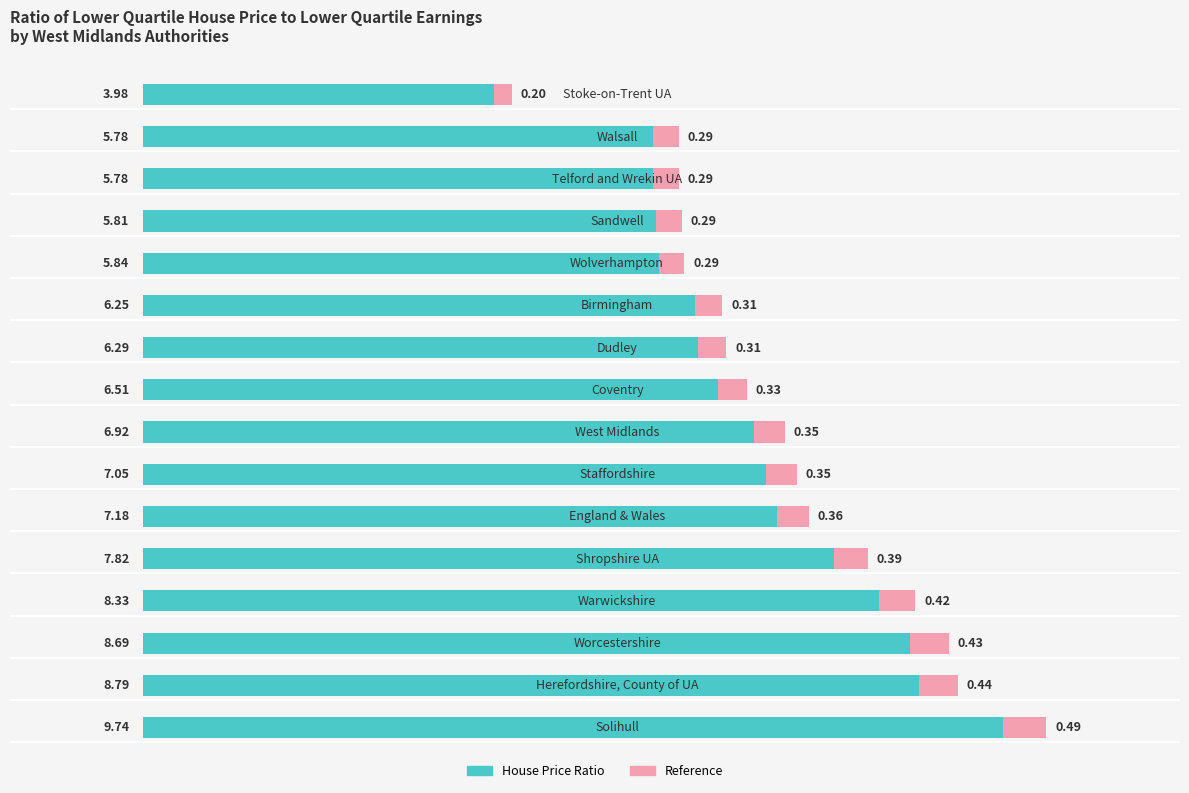

How many data points are above 6?

11